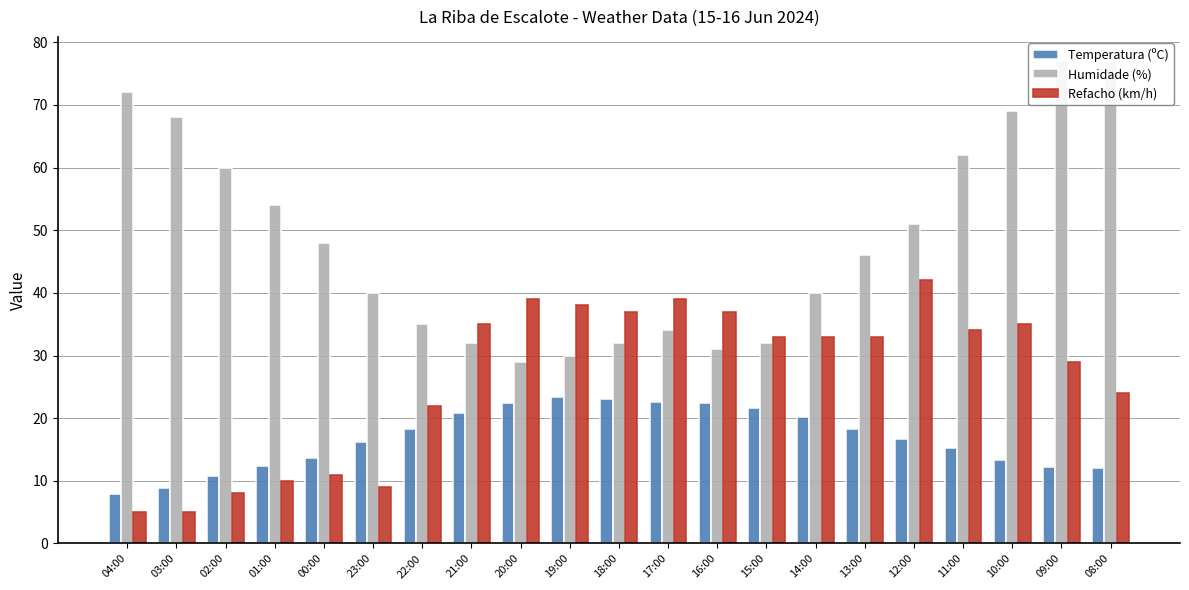

List the series in order of their peak value, lowest first.

Temperatura (ºC), Refacho (km/h), Humidade (%)